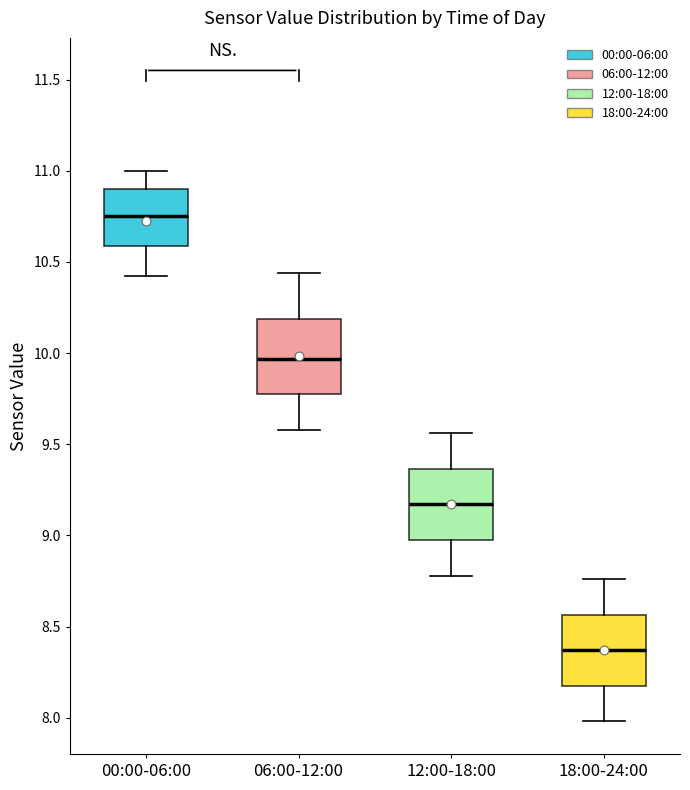

Which box has the lowest median line?

18:00-24:00